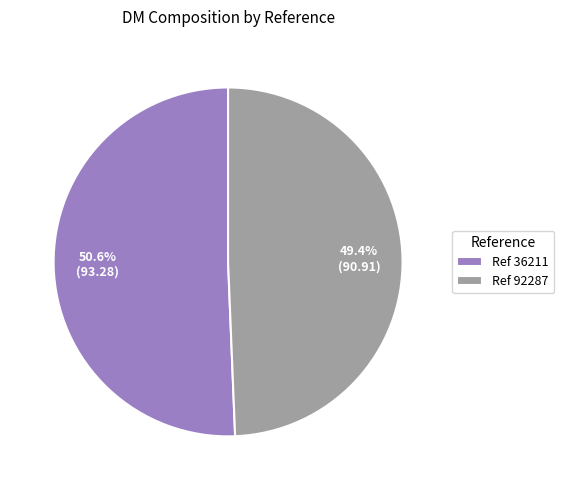

Count the number of slices in the pie.

2